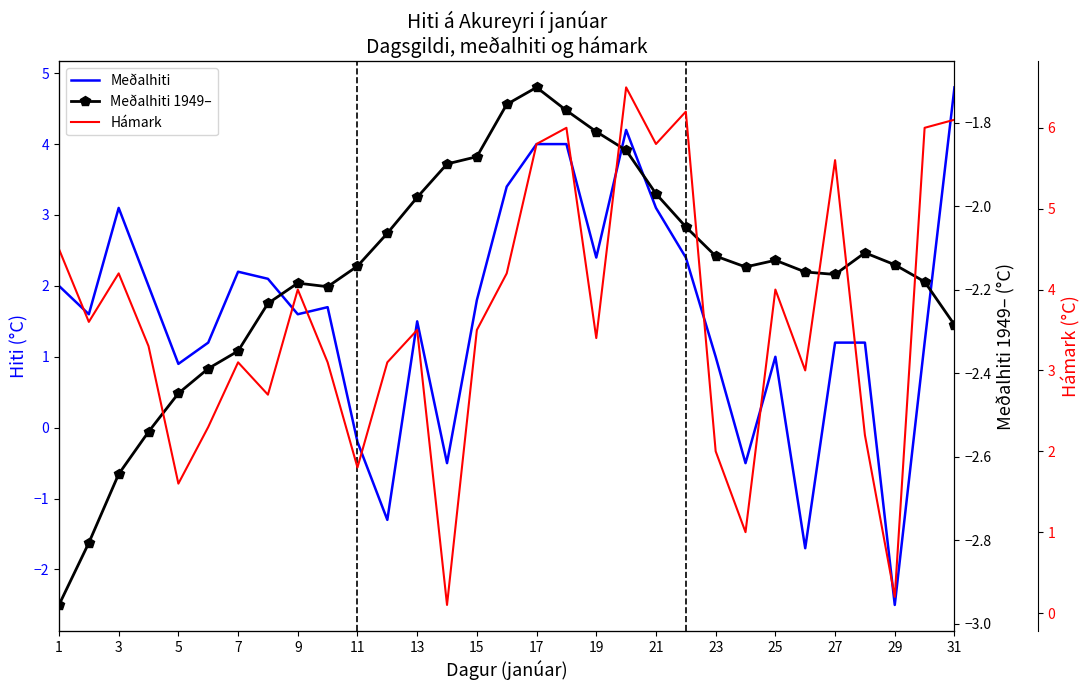

What is the average value of the Meðalhiti series?

1.6